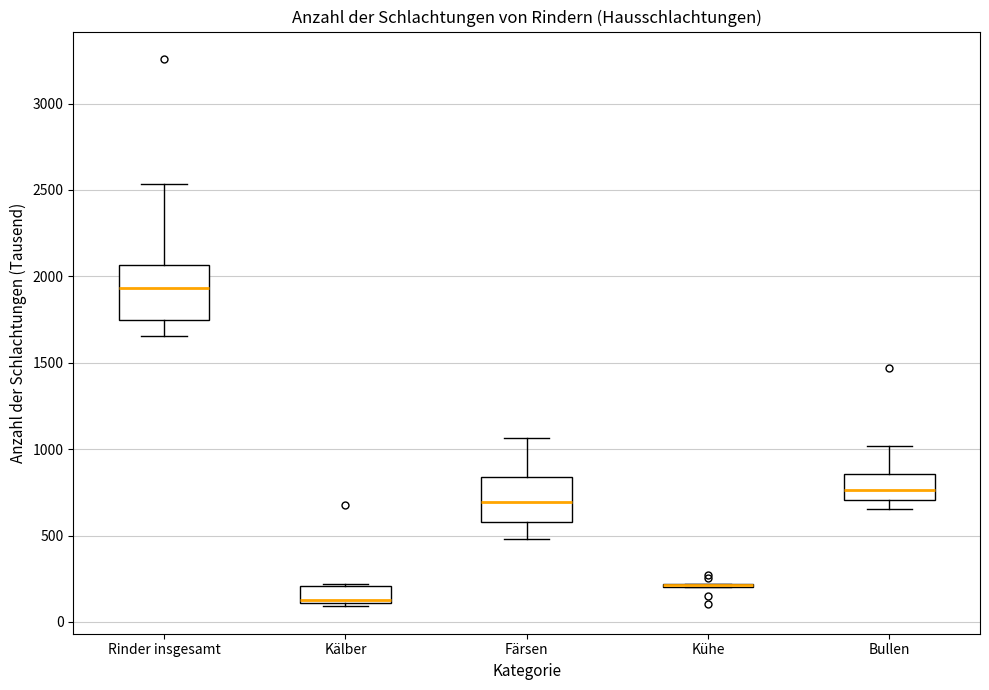

Reading left to right, transcribe this box plot: for each box, give where its median line is, the range the box spans, and where its two whiskers end, as read against the y-axis. The values are not printed on the chart, so give them approximately, as read against the axis.

Rinder insgesamt: median 1950, box 1750 to 2050, whiskers 1650 to 2550
Kälber: median 150, box 100 to 200, whiskers 100 (just below the box's lower edge) to 200
Färsen: median 700, box 600 to 850, whiskers 500 to 1050
Kühe: box collapsed to a line at 200, whiskers 200 to 200
Bullen: median 750, box 700 to 850, whiskers 650 to 1000